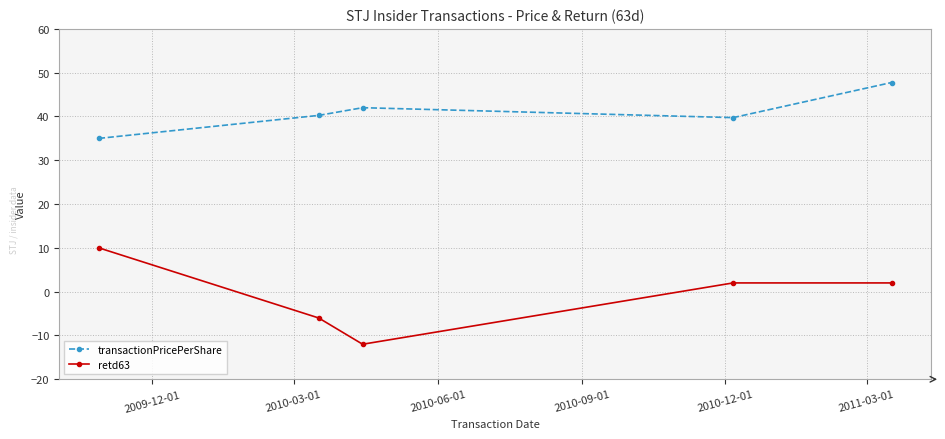

What is the minimum value shown in the chart?

-12.0